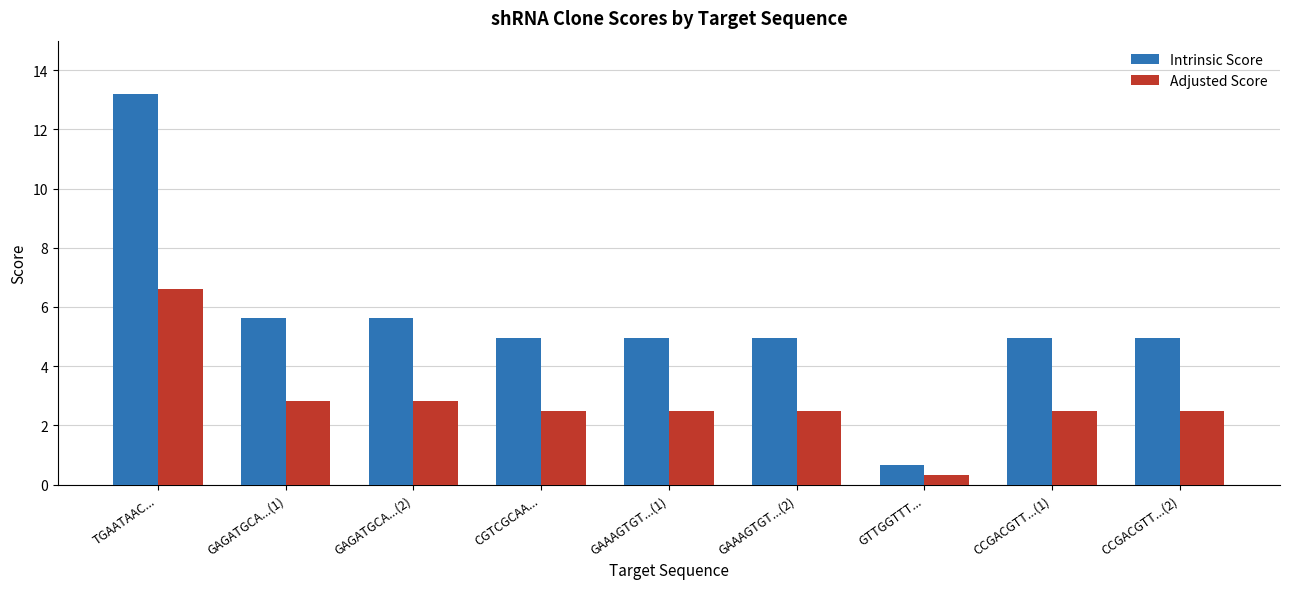

True or false: Adjusted Score has a value of 4.7 at GAGATGCA...(2).

False